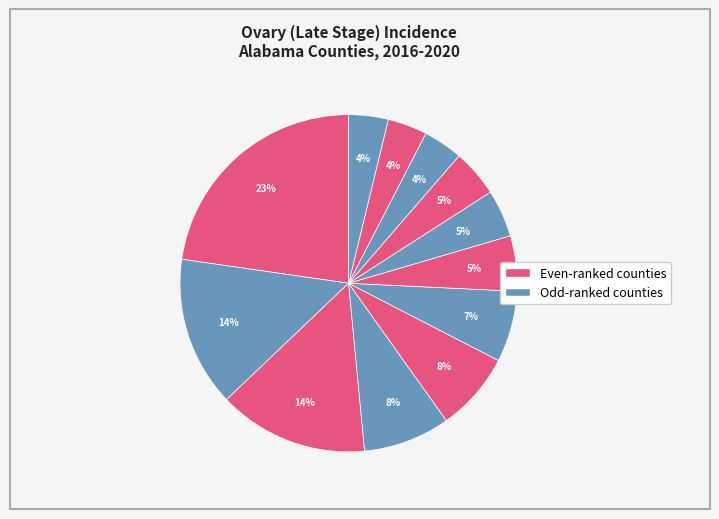

How many slices are in this pie chart?

12